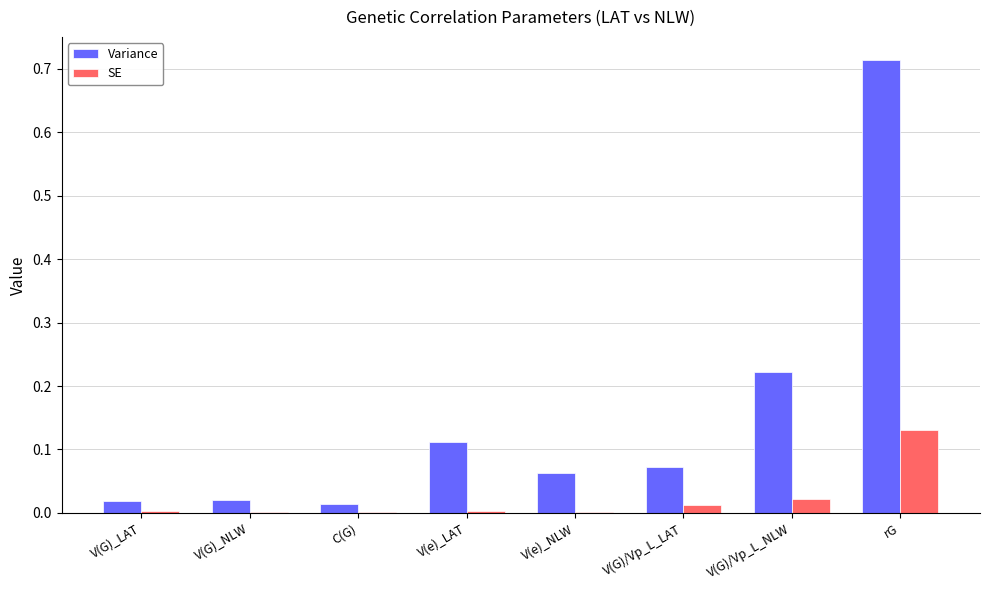

Which category has the highest value in the Variance series?

rG